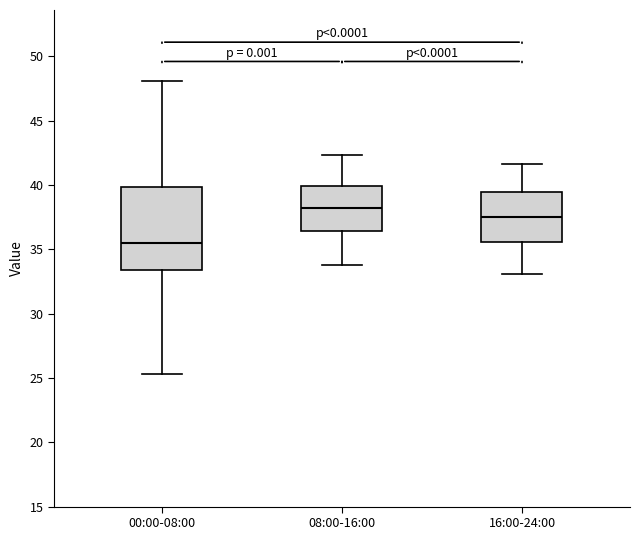

Comparing the boxes themselves (not the whiskers), which one is the tallest?

00:00-08:00